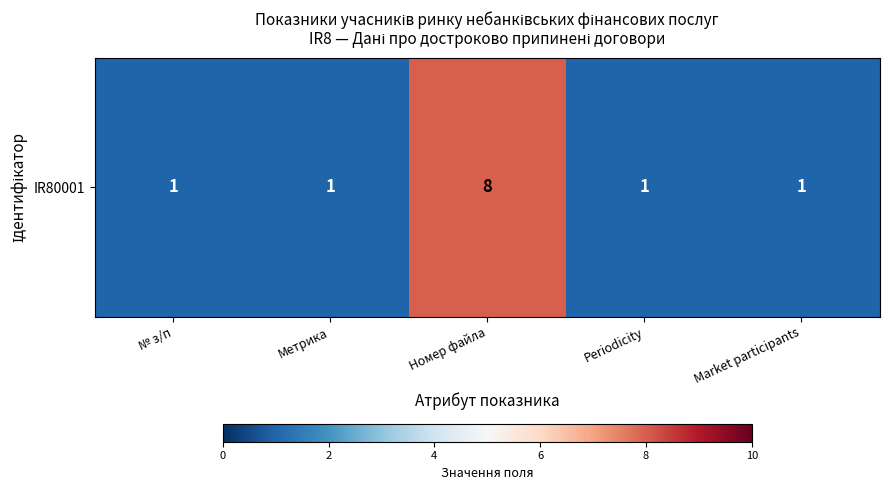

The chart shows a value of 1 at Метрика. True or false?

True